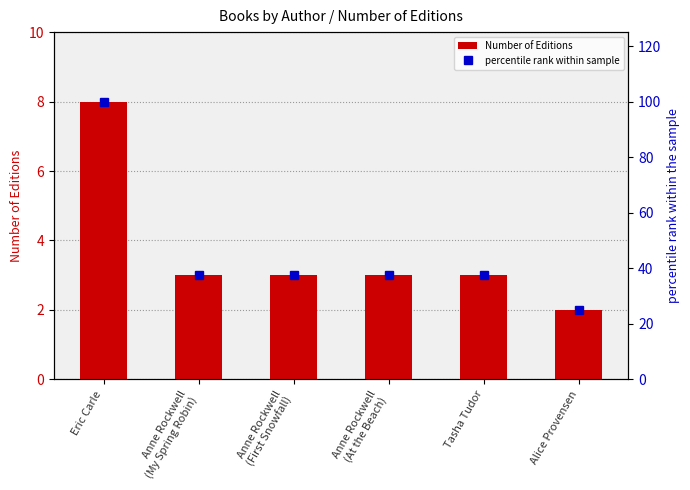

True or false: Number of Editions has a value of 4.9 at Anne Rockwell
(First Snowfall).

False